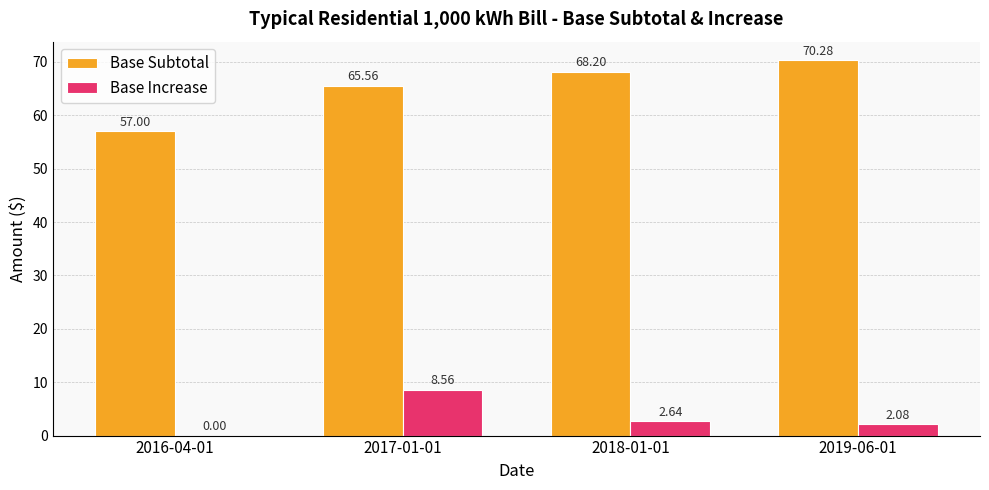

How many values in the Base Increase series exceed 2?

3